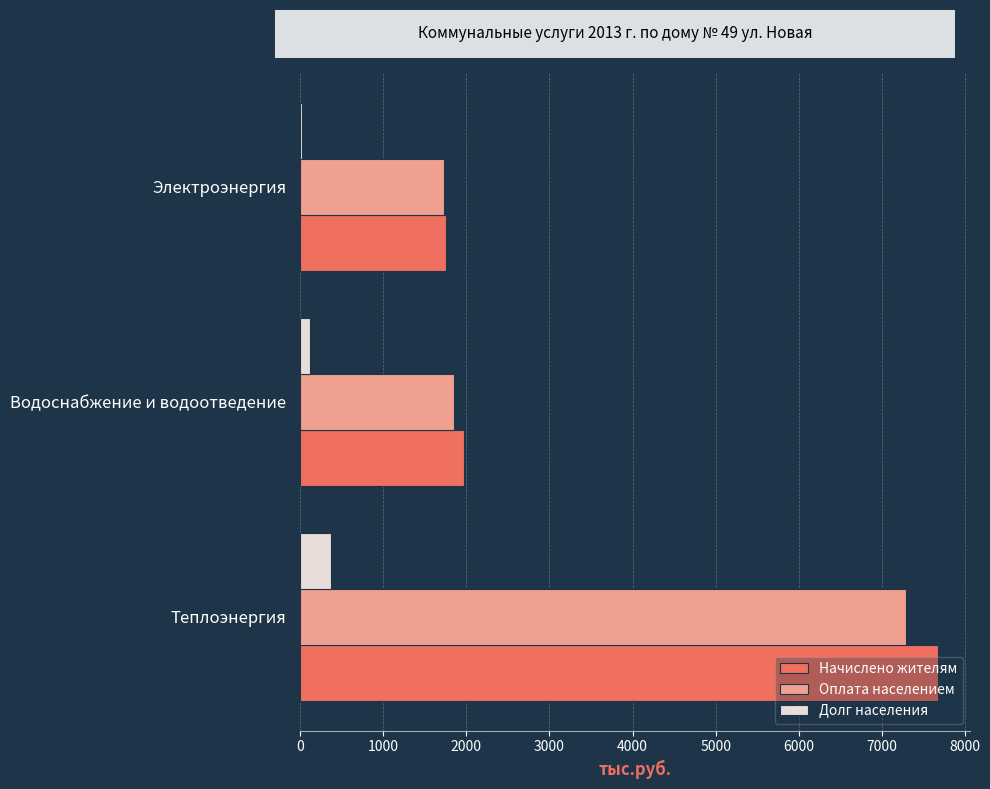

What is the sum of all Начислено жителям values?

11397.2